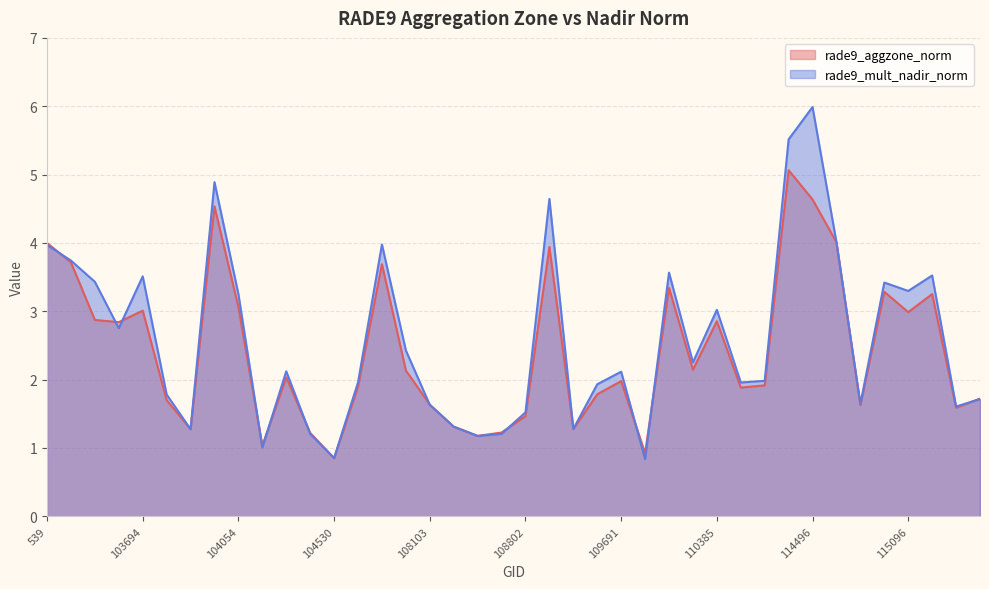

How many values in the rade9_aggzone_norm series are below 2?

20